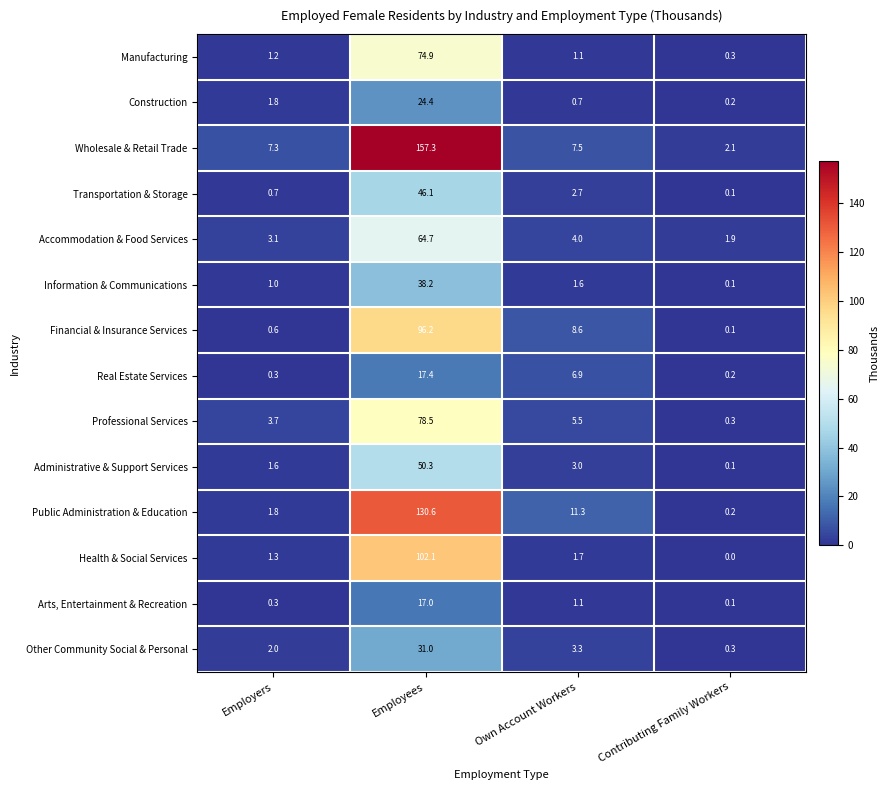

What is the sum of all Health & Social Services values?

105.1